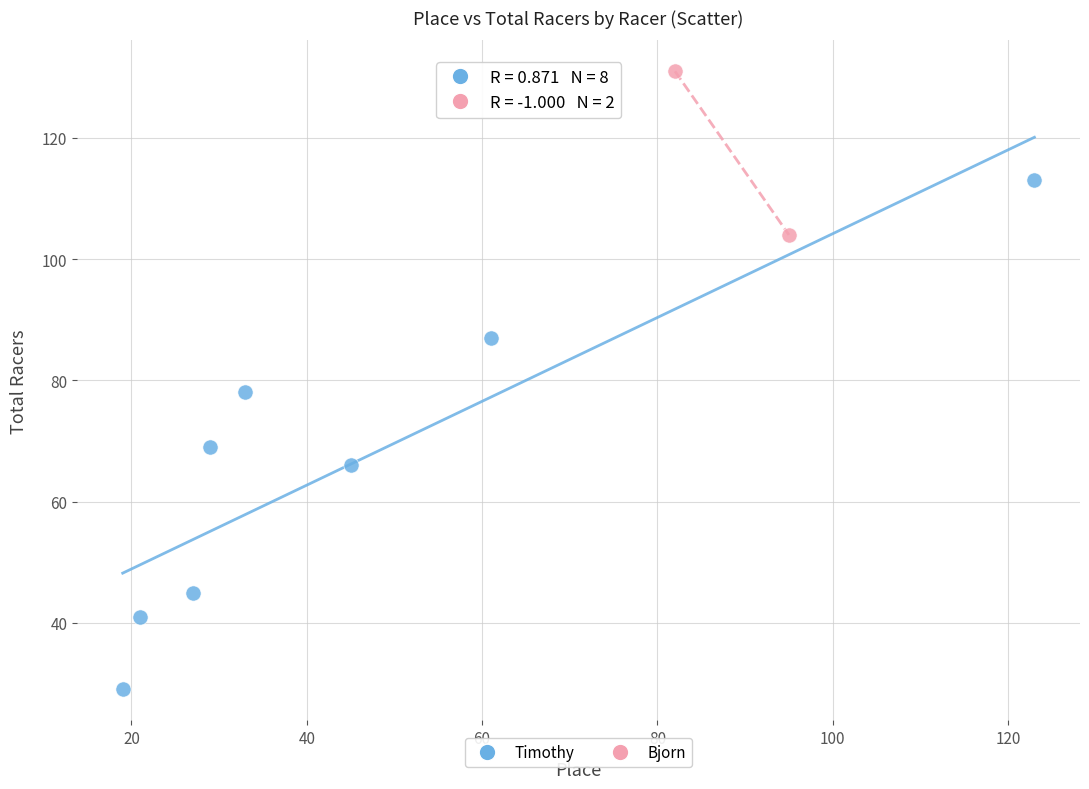

What are all the series names shown in the legend?

Timothy, Bjorn